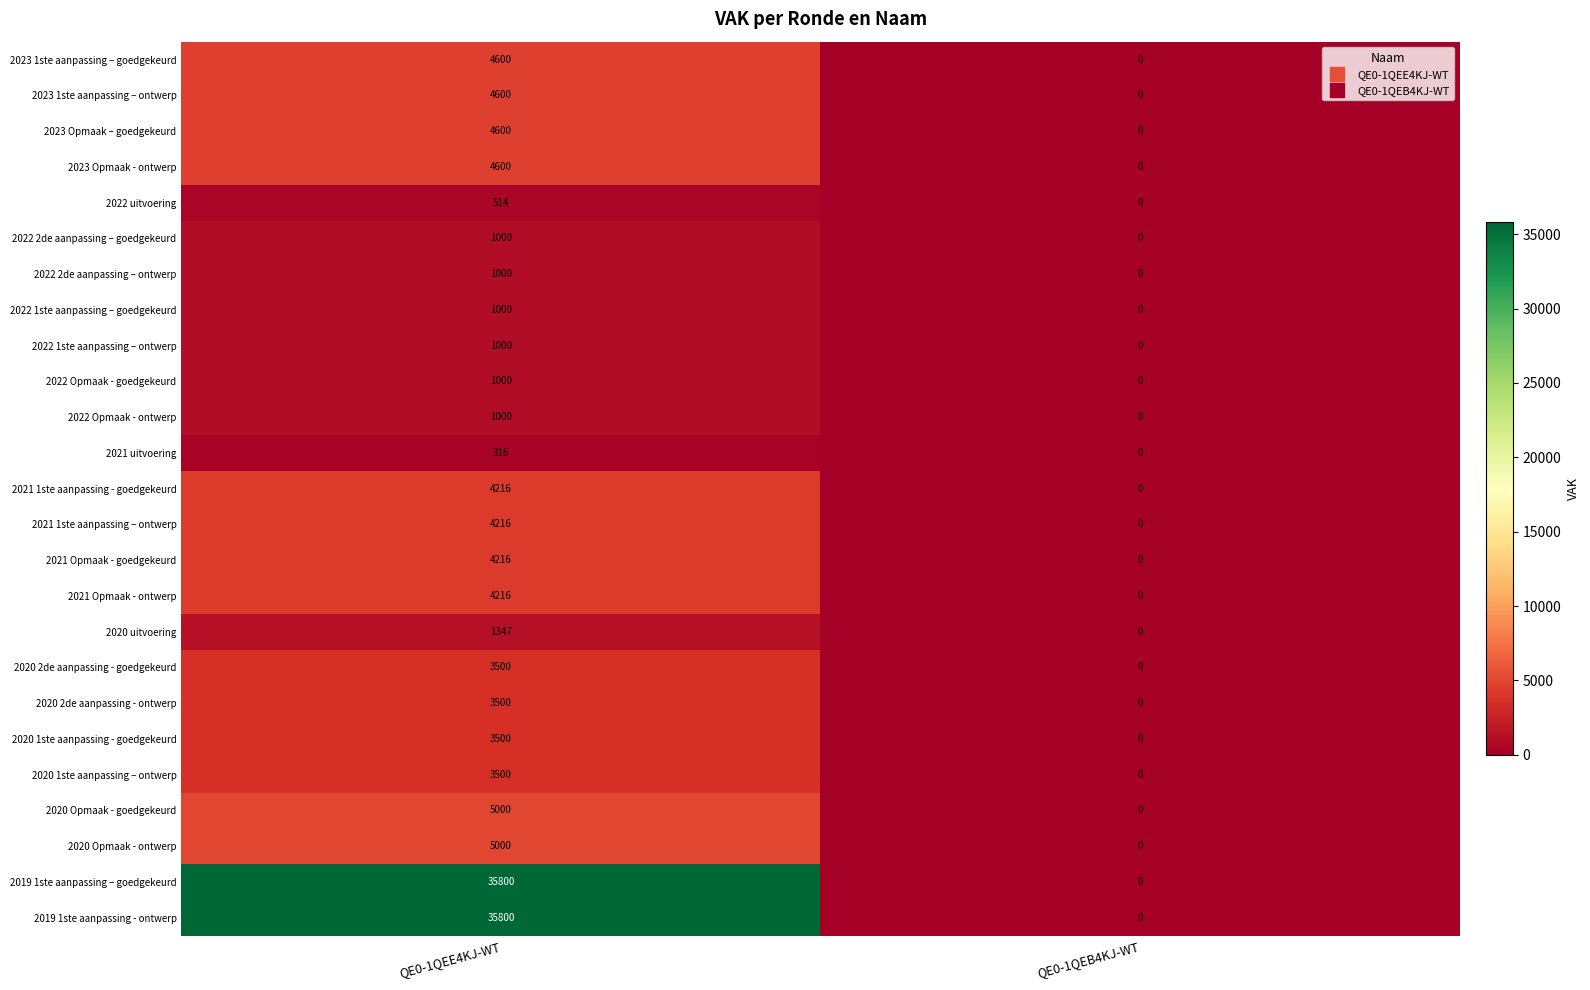

Rank the categories by 2020 Opmaak - ontwerp value from highest to lowest.

QE0-1QEE4KJ-WT, QE0-1QEB4KJ-WT